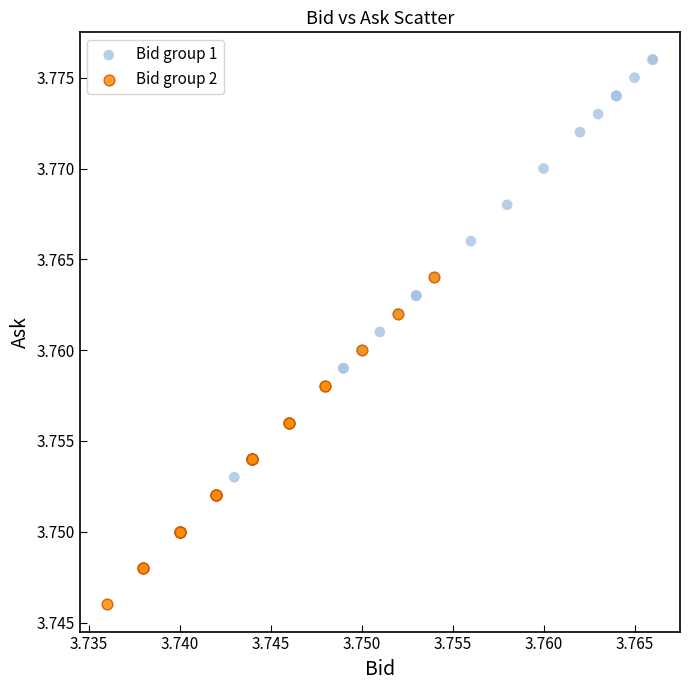

What are all the series names shown in the legend?

Bid group 1, Bid group 2